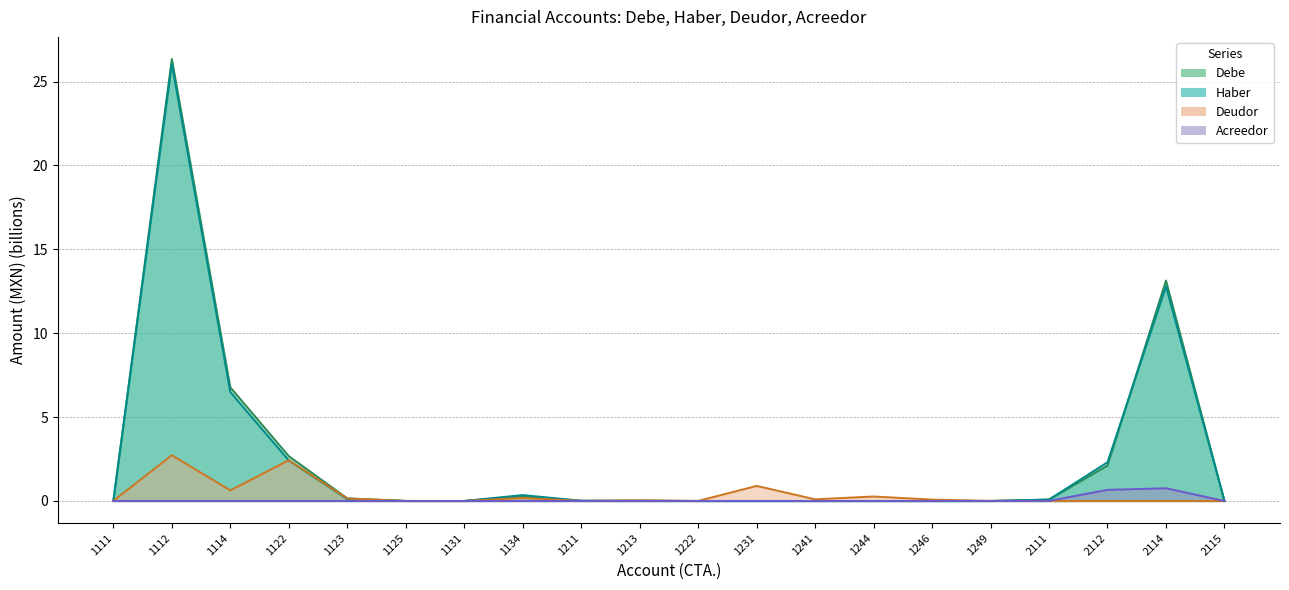

The Acreedor series shows 0.0 at 1112. True or false?

True